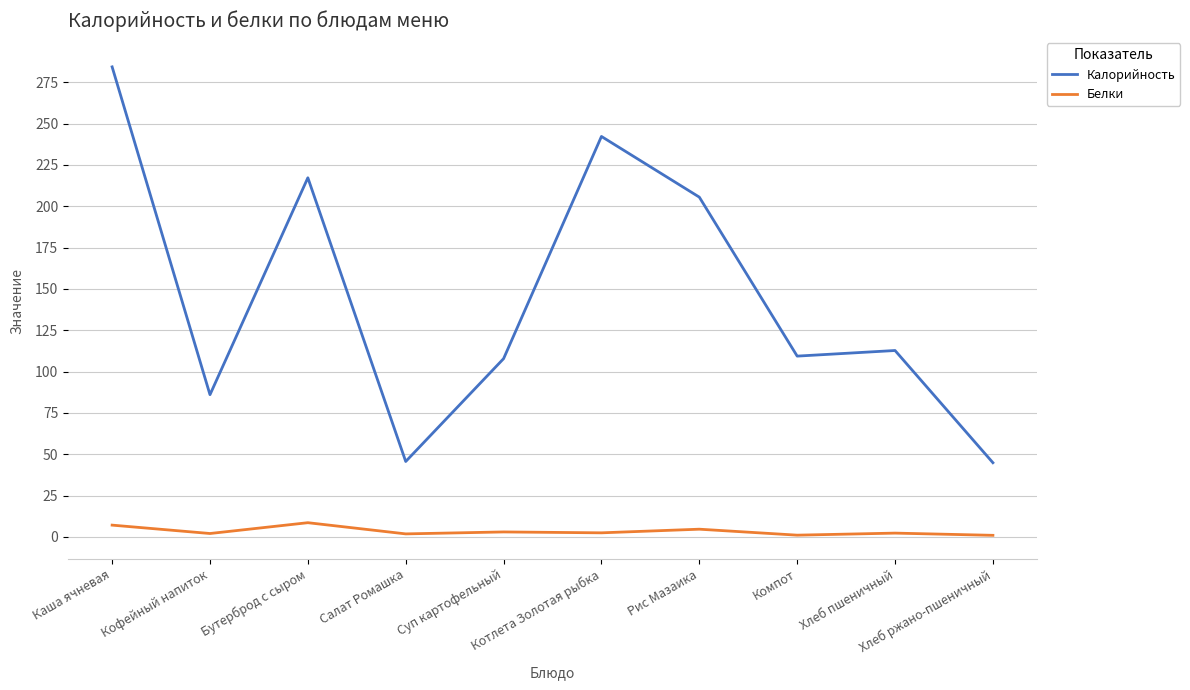

What is the maximum value shown in the chart?

284.3